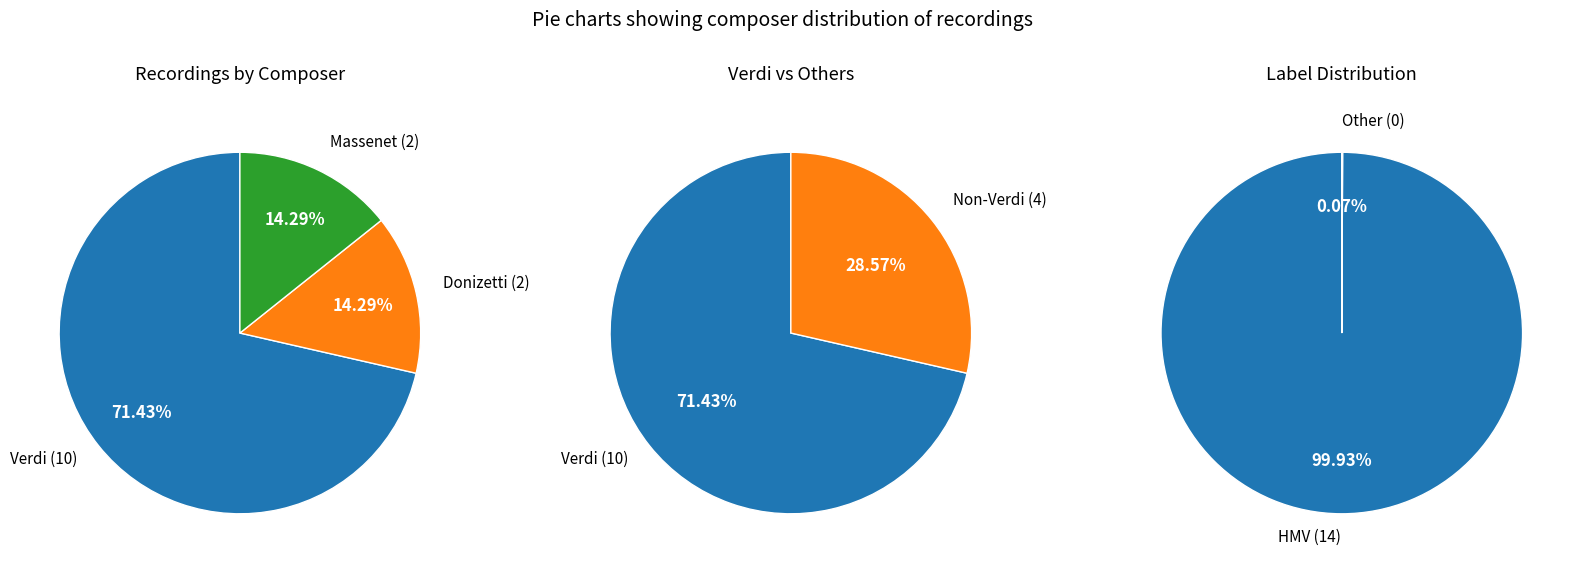

Between Massenet and Verdi, which is larger?

Verdi